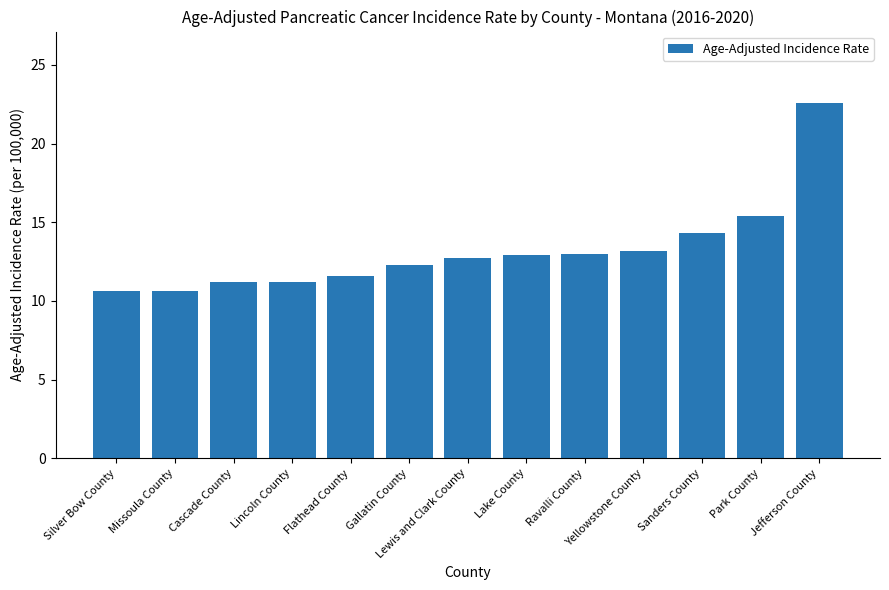

Where is the data nearest to the value 16?

Park County